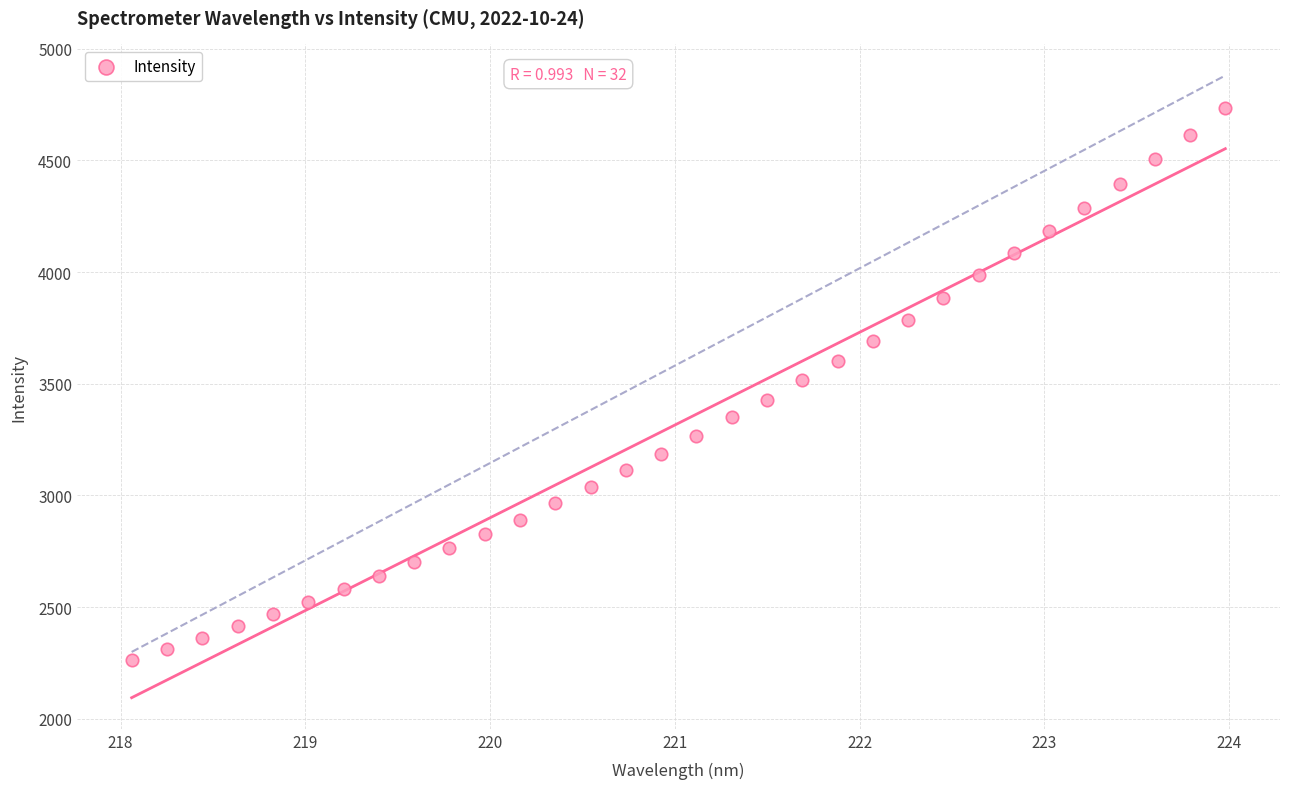

What is the range of X values (max minus min)?

5.9